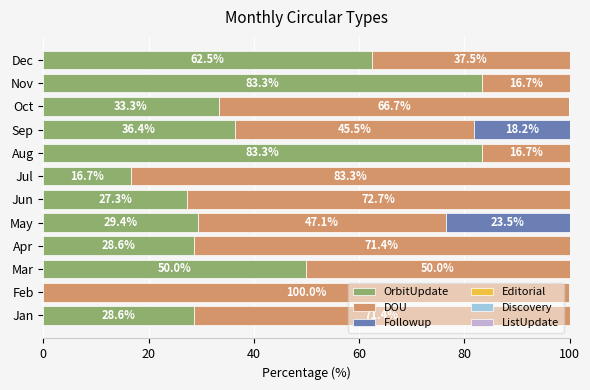

What is the maximum value for OrbitUpdate?

83.3